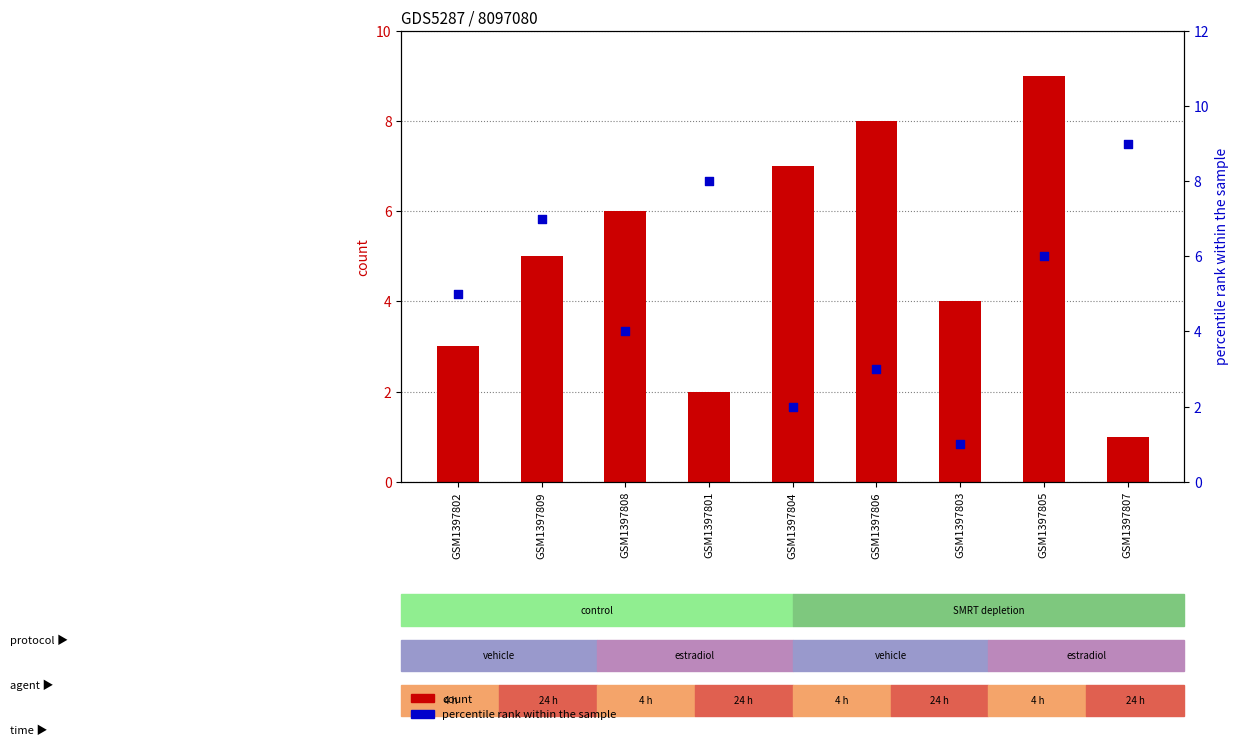

What is the total value across all series at GSM1397807?

10